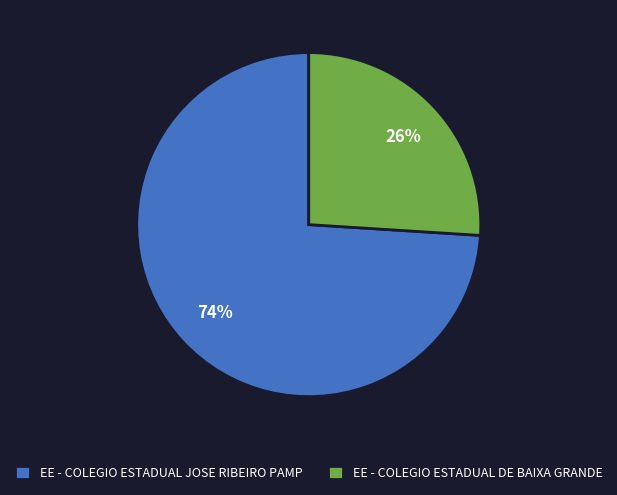

True or false: EE - COLEGIO ESTADUAL DE BAIXA GRANDE accounts for 13% of the total.

False